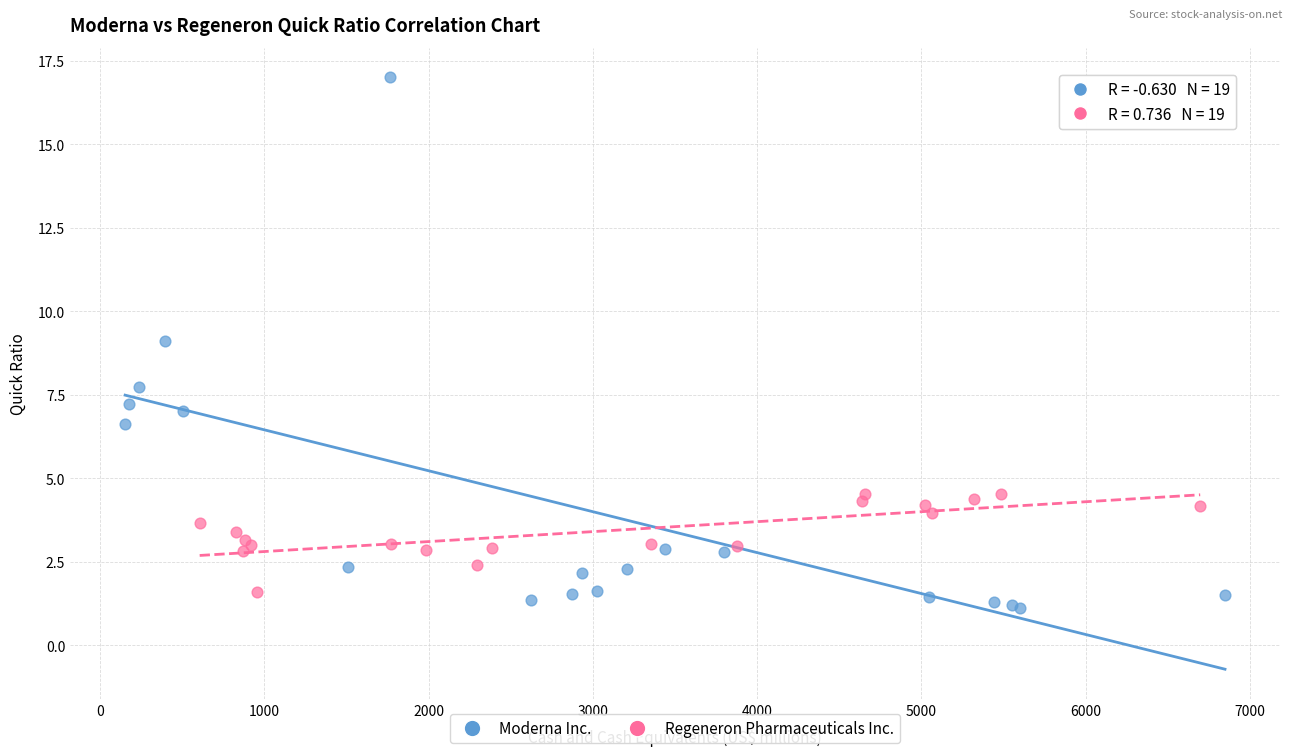

What are all the series names shown in the legend?

Moderna Inc., Regeneron Pharmaceuticals Inc.